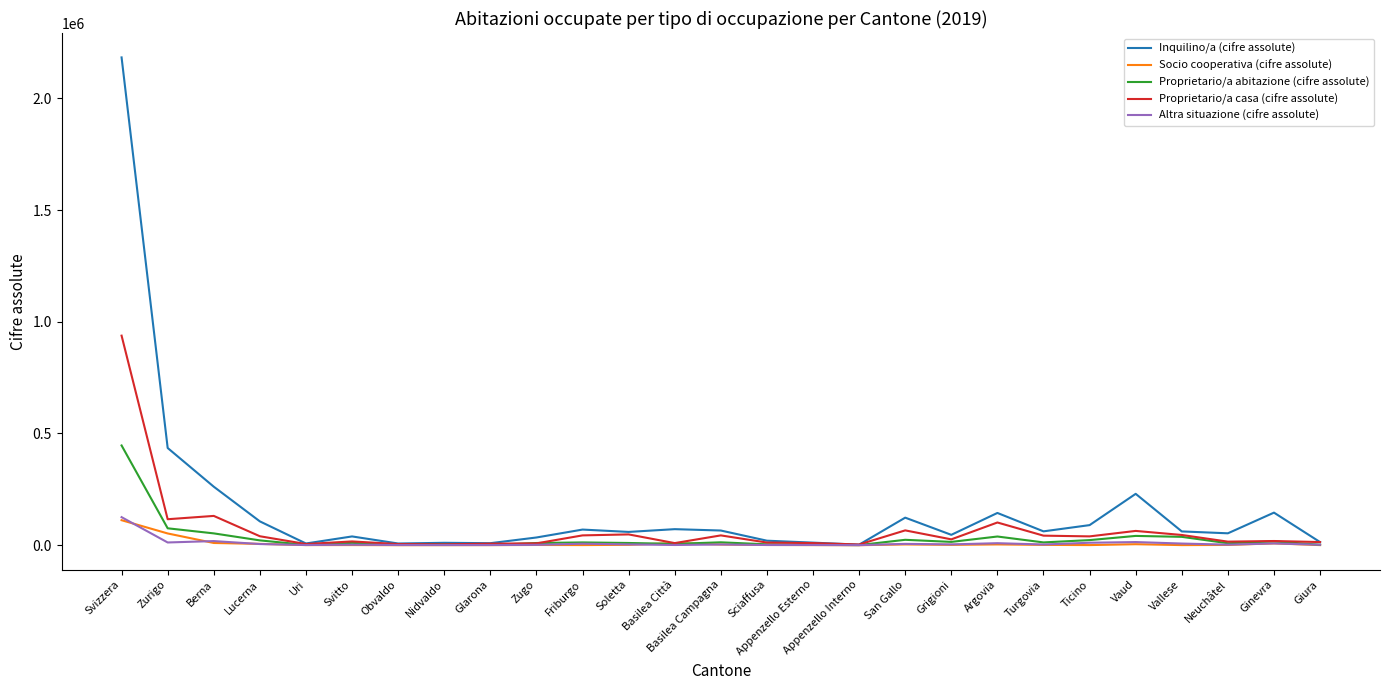

Is the value of Inquilino/a (cifre assolute) at Vaud greater than the value of Proprietario/a casa (cifre assolute) at Appenzello Interno?

Yes